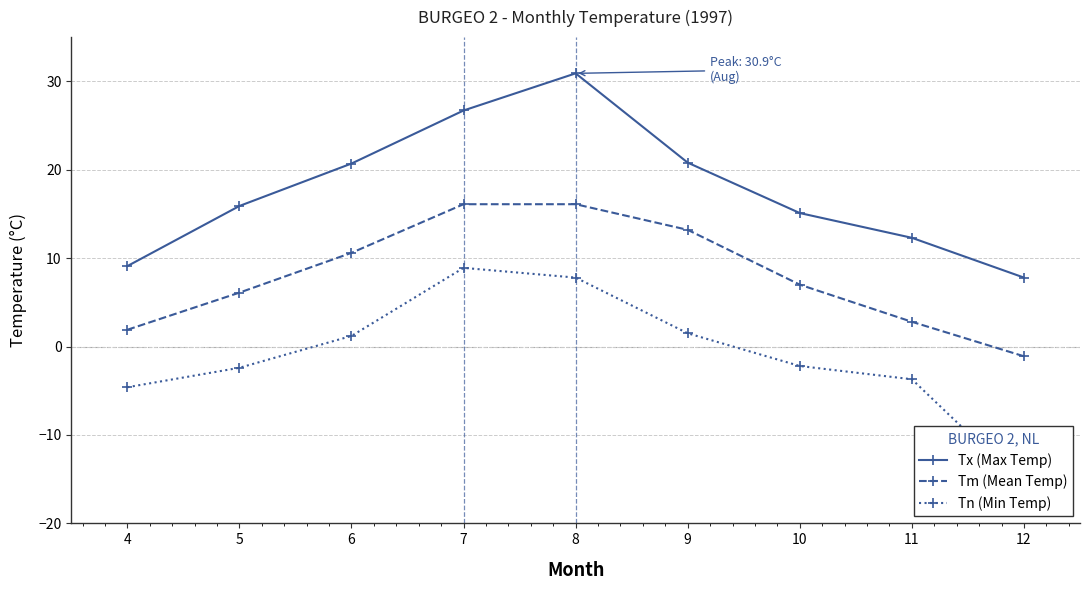

What is the total value across all series at 12?

-9.1